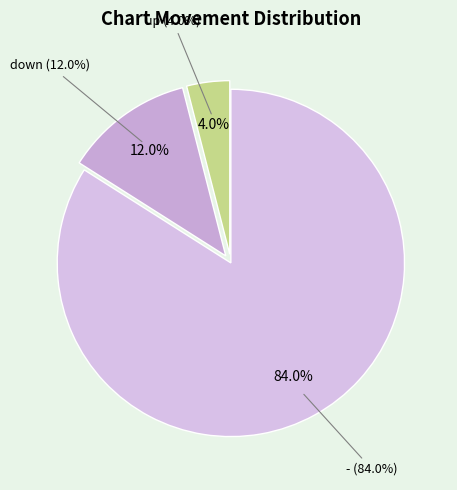

Is there any slice that represents more than half of the pie?

Yes